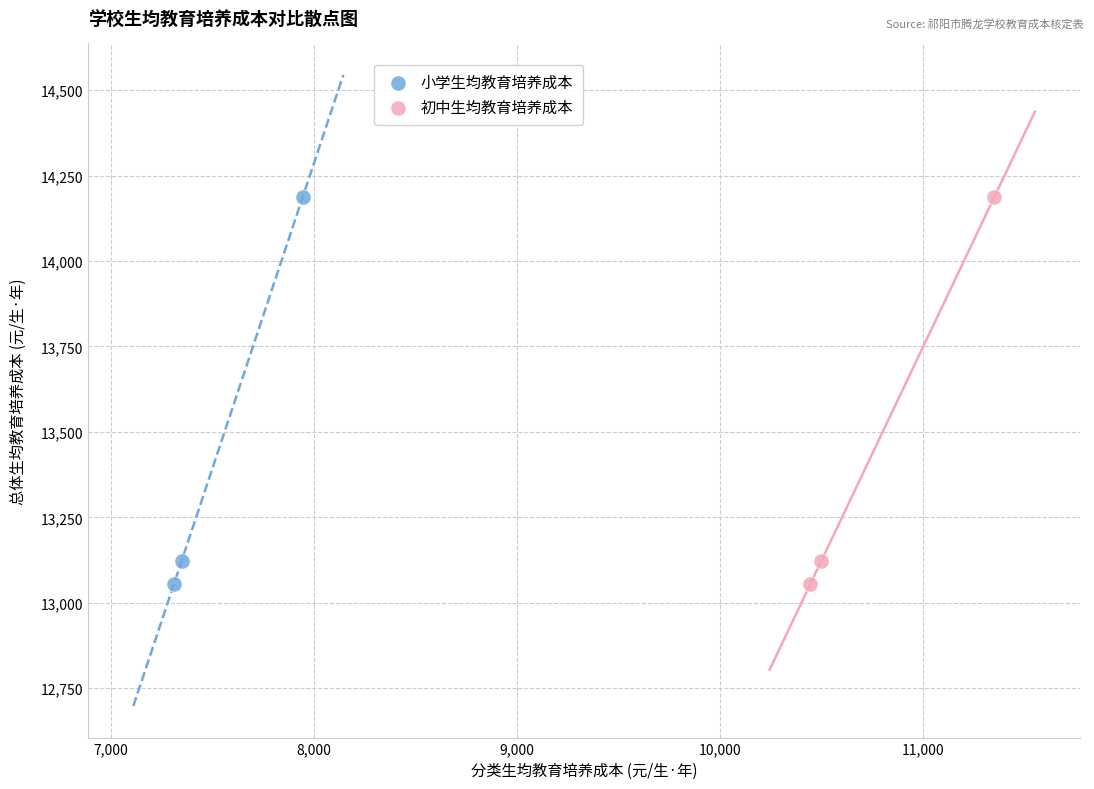

What are all the series names shown in the legend?

小学生均教育培养成本, 初中生均教育培养成本